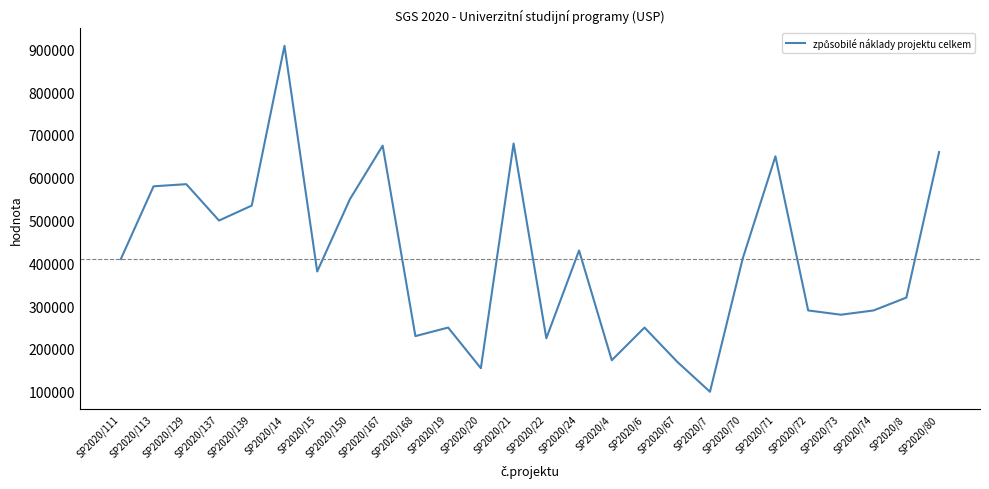

At which category does the chart reach its peak across all series?

SP2020/14